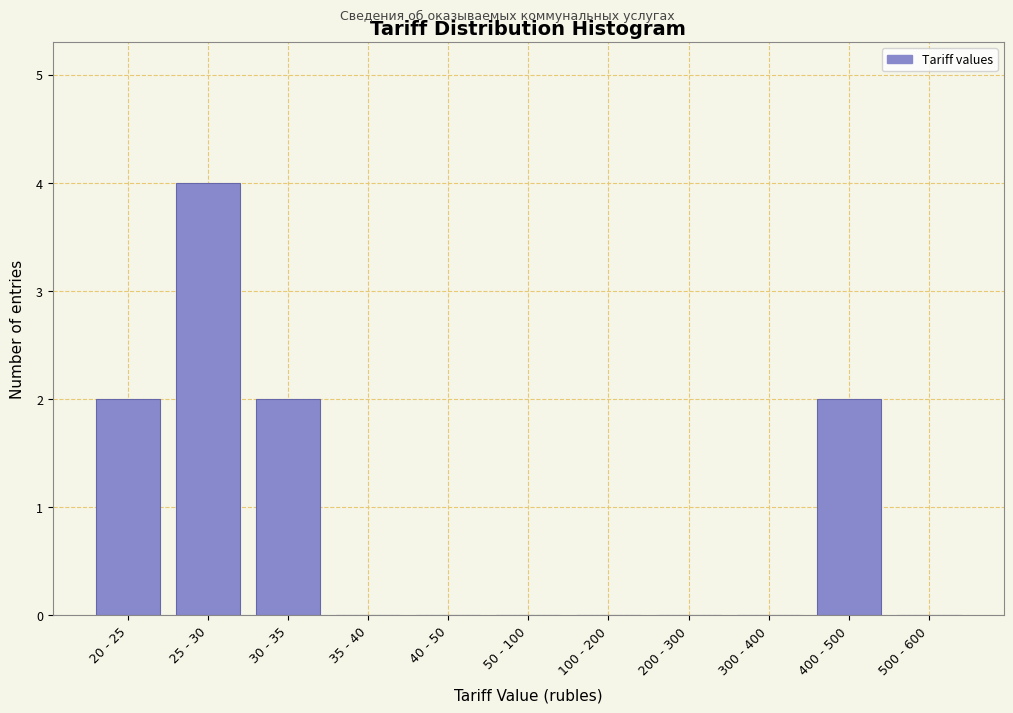

Reading left to right, list all the values displayed in this chart.

20 - 25=2	25 - 30=4	30 - 35=2	35 - 40=0	40 - 50=0	50 - 100=0	100 - 200=0	200 - 300=0	300 - 400=0	400 - 500=2	500 - 600=0